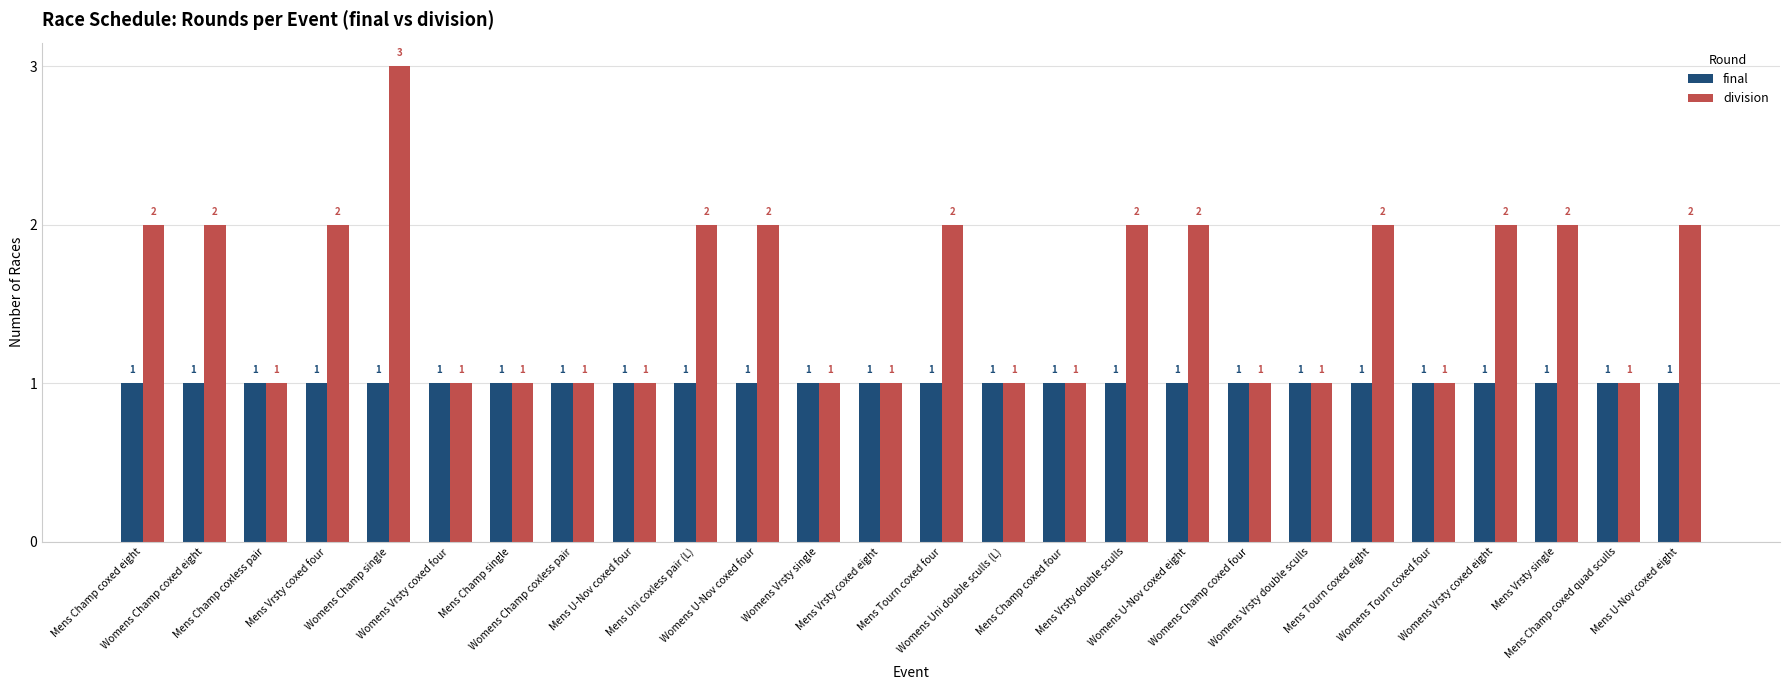

Does the chart contain any negative values?

No